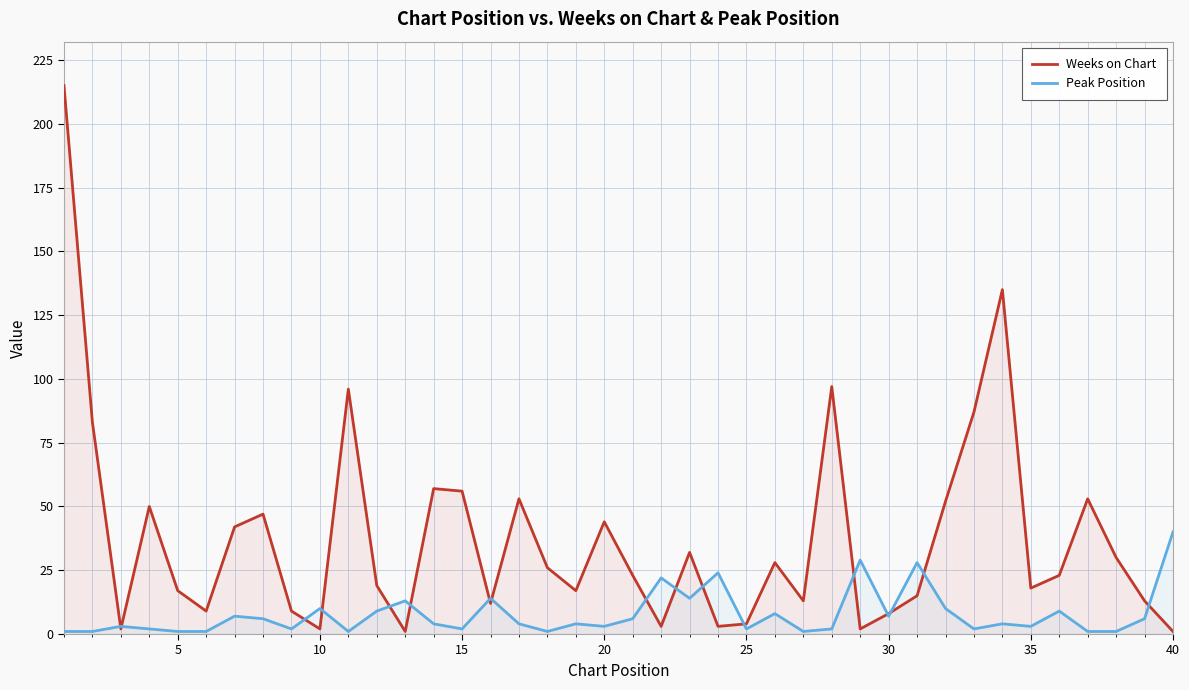

Which series has the widest spread of values?

Weeks on Chart